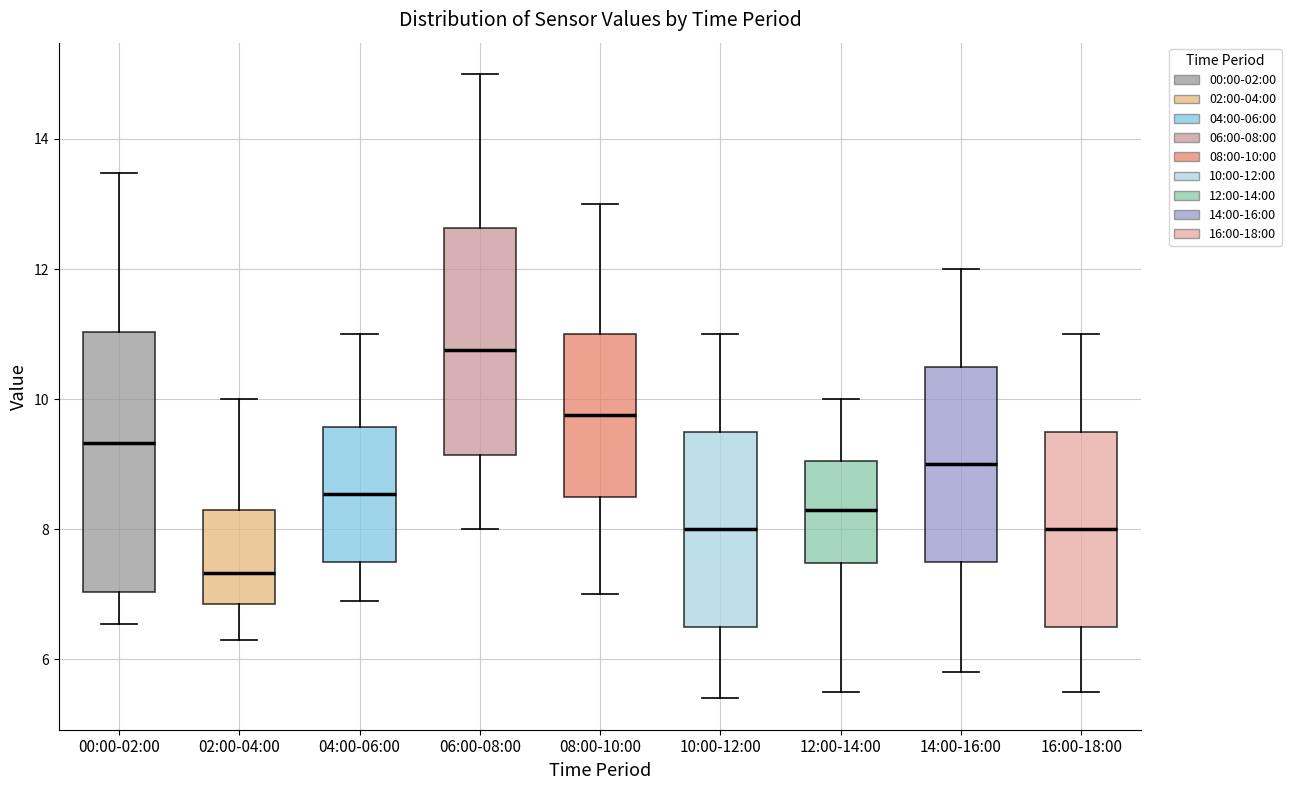

Reading left to right, transcribe this box plot: for each box, give where its median line is, the range the box spans, and where its two whiskers end, as read against the y-axis. The values are not printed on the chart, so give them approximately, as read against the axis.

00:00-02:00: median 9.4, box 7.0 to 11.0, whiskers 6.6 to 13.4
02:00-04:00: median 7.4, box 6.8 to 8.2, whiskers 6.4 to 10.0
04:00-06:00: median 8.6, box 7.6 to 9.6, whiskers 7.0 to 11.0
06:00-08:00: median 10.8, box 9.2 to 12.6, whiskers 8.0 to 15.0
08:00-10:00: median 9.8, box 8.6 to 11.0, whiskers 7.0 to 13.0
10:00-12:00: median 8.0, box 6.6 to 9.6, whiskers 5.4 to 11.0
12:00-14:00: median 8.4, box 7.4 to 9.0, whiskers 5.6 to 10.0
14:00-16:00: median 9.0, box 7.6 to 10.6, whiskers 5.8 to 12.0
16:00-18:00: median 8.0, box 6.6 to 9.6, whiskers 5.6 to 11.0